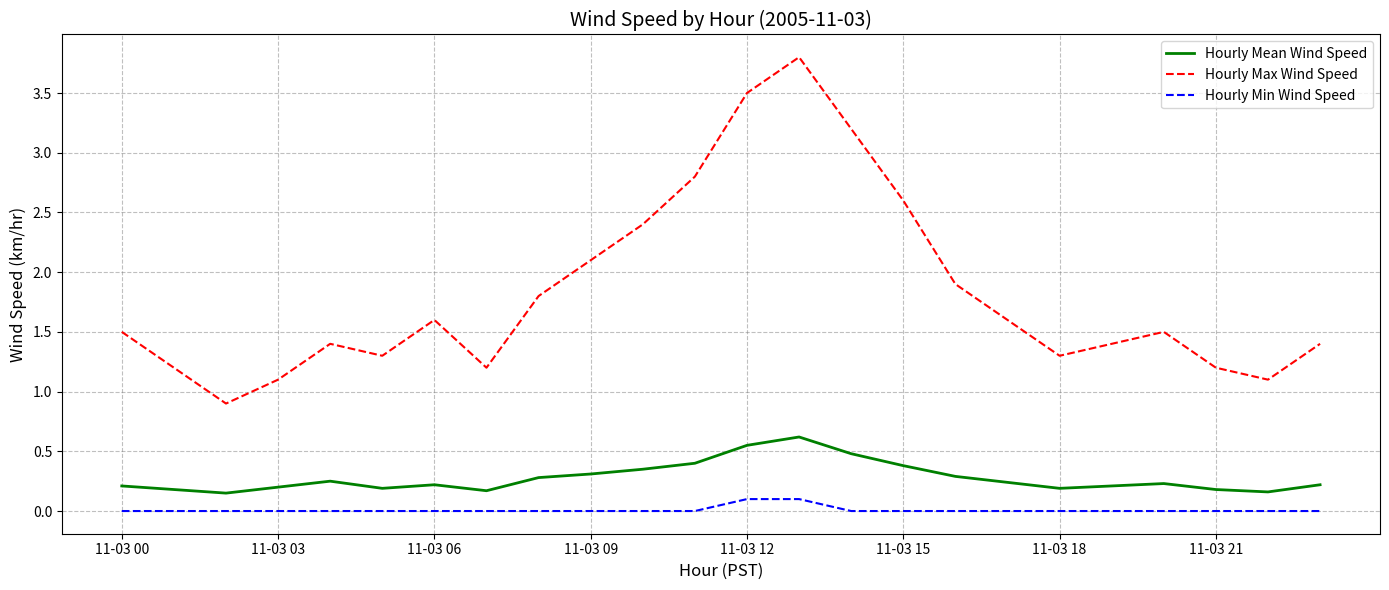

How many lines are shown in the chart?

3